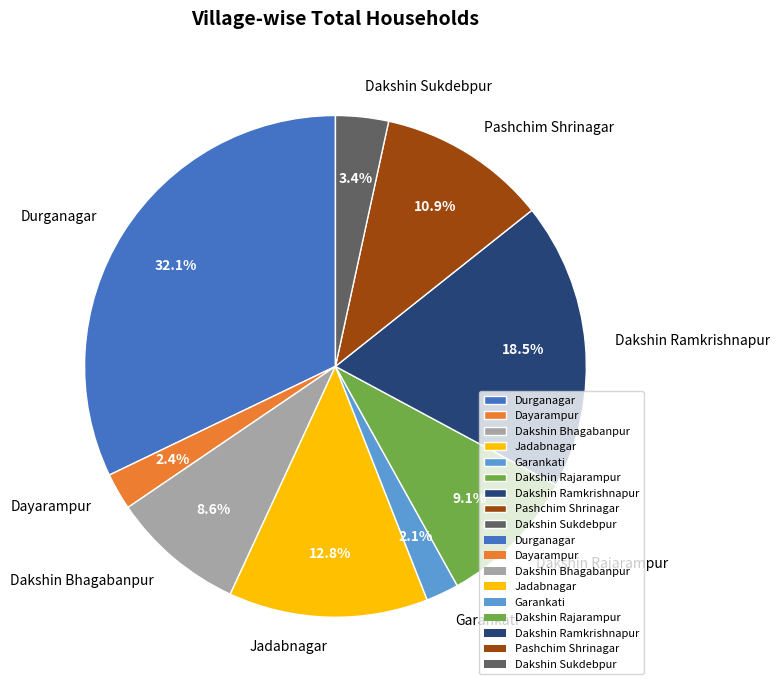

What is the largest slice in the pie chart?

Durganagar